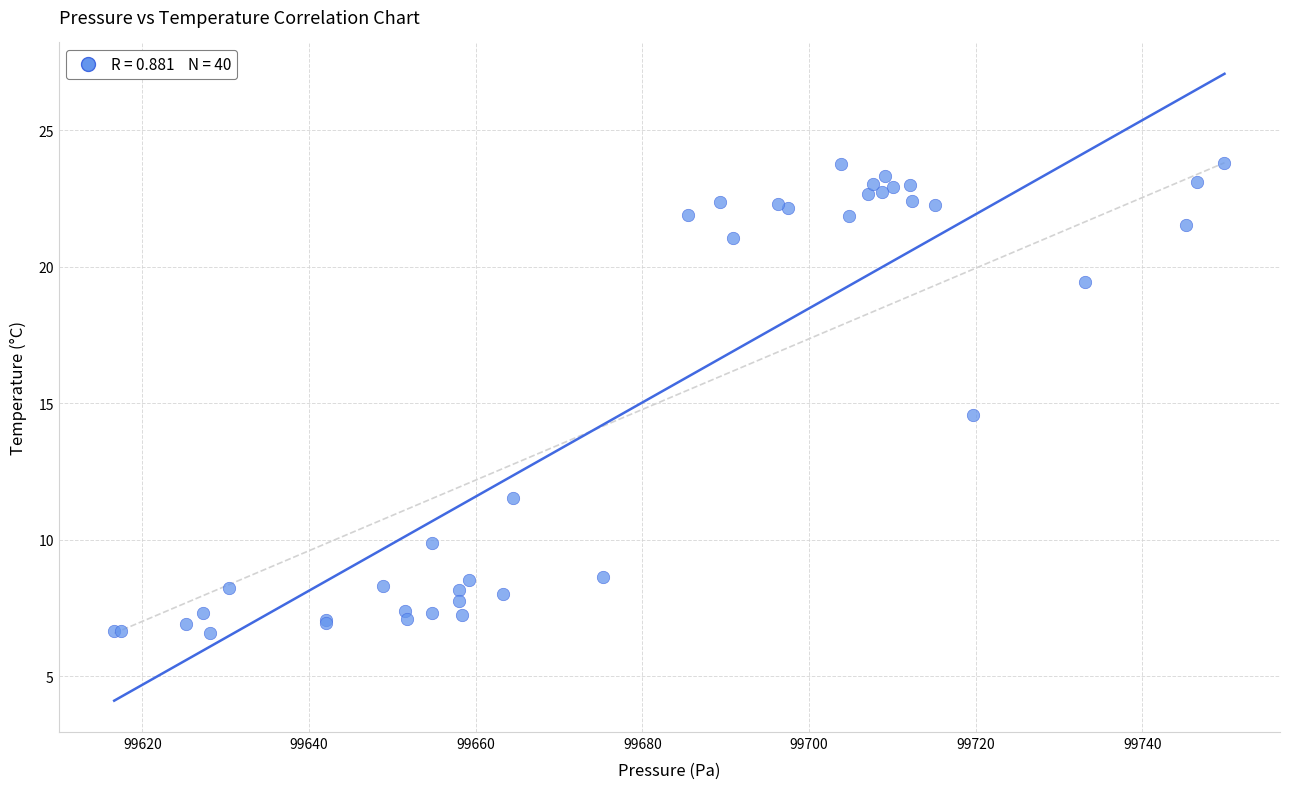

What Y value in the scatter plot is closest to 15?

14.6